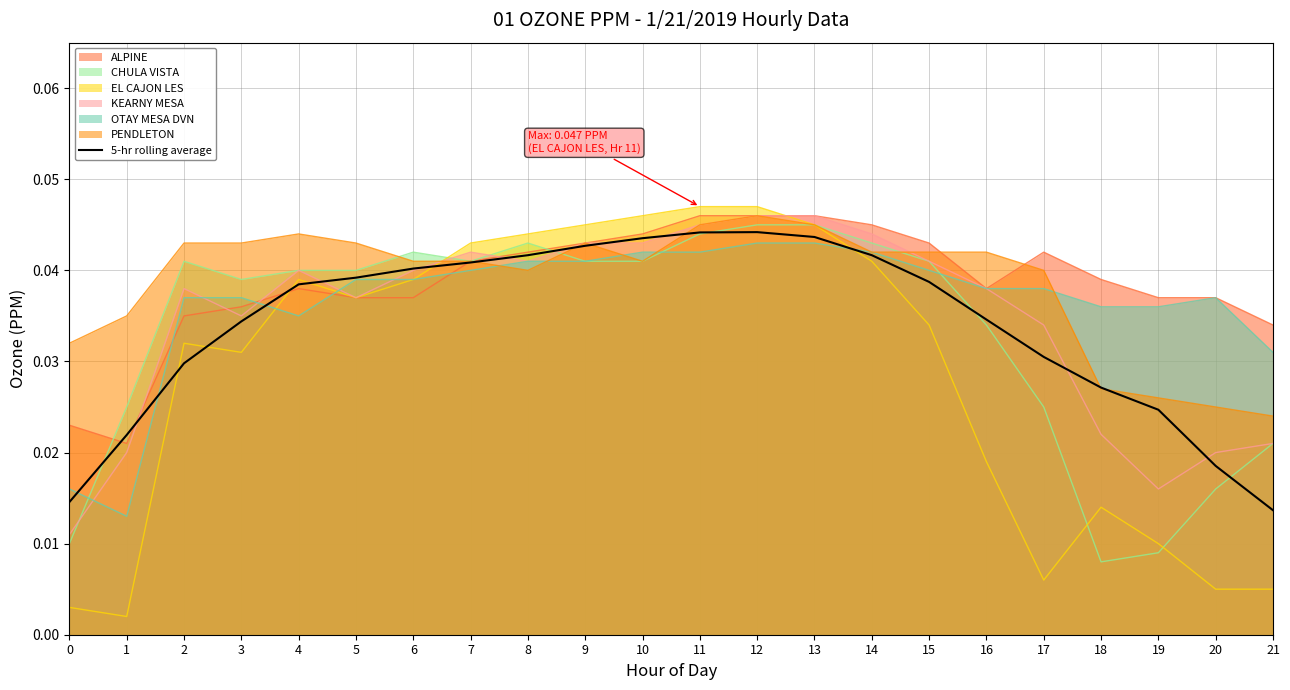

The chart shows a value of 0.0 at 14. True or false?

True